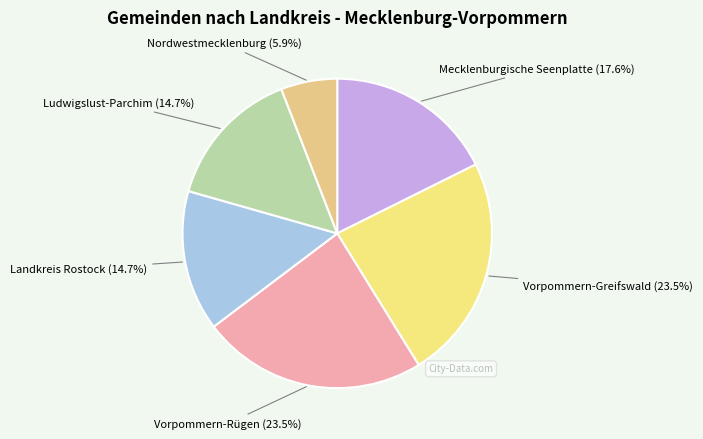

The Nordwestmecklenburg slice represents 6% of the pie. True or false?

True